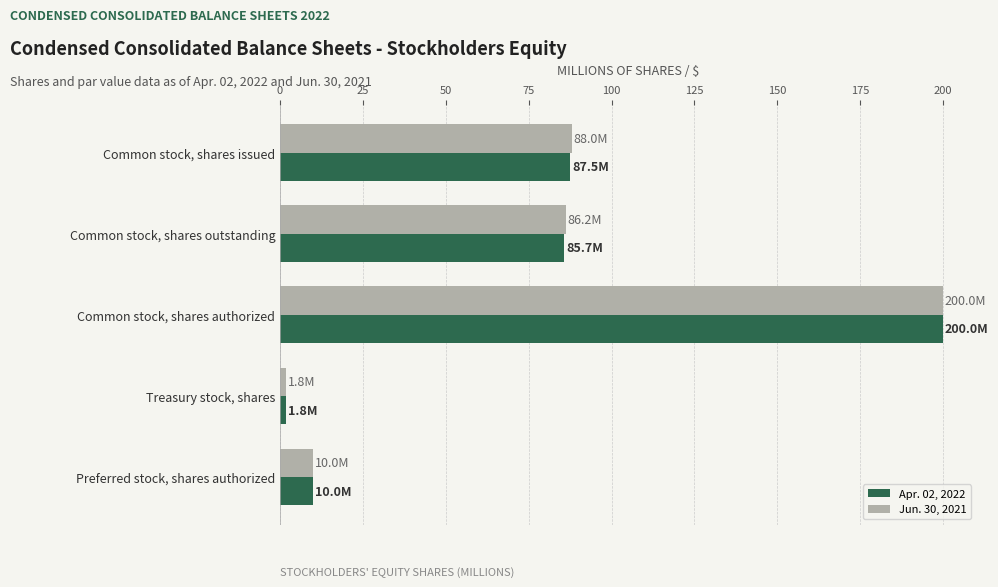

At which category is the sum across all series the highest?

Common stock, shares authorized